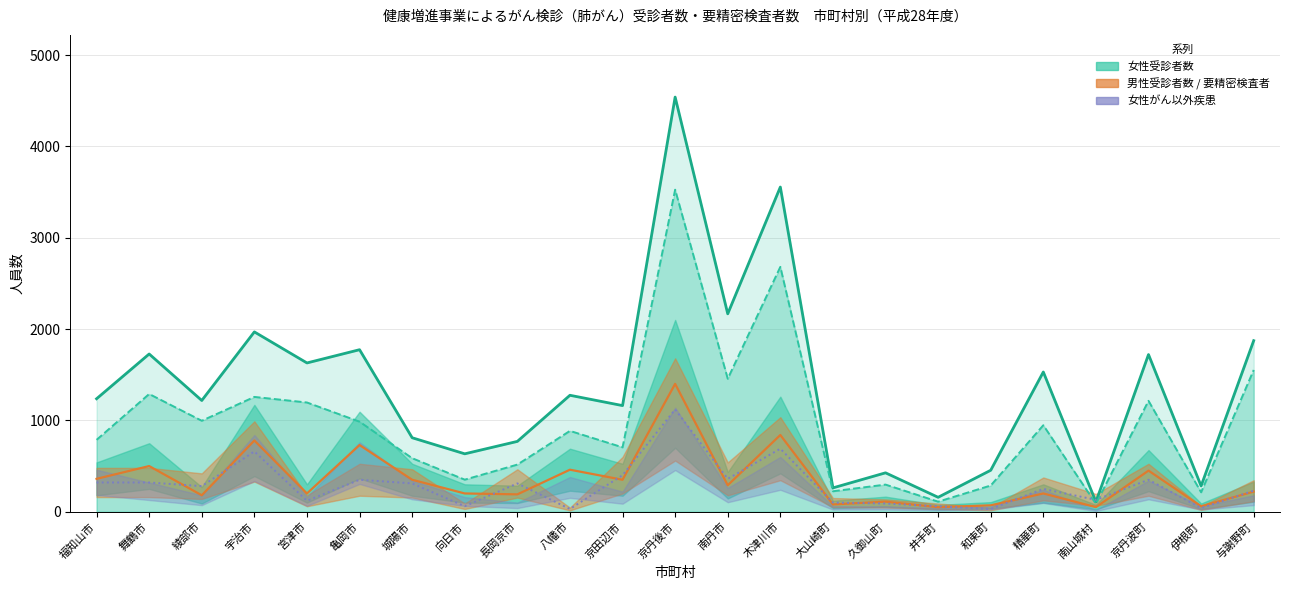

How many distinct data groups are displayed?

4